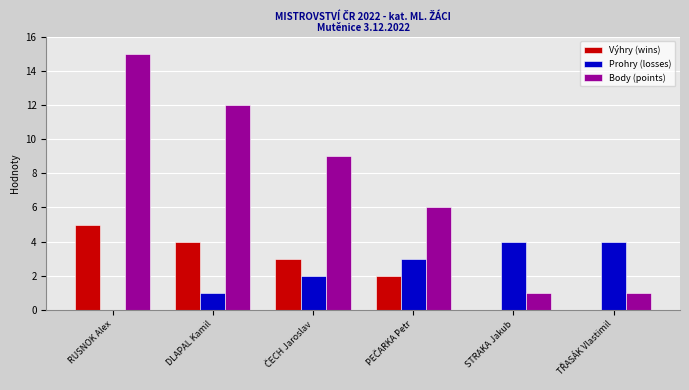

What is the maximum value for Prohry (losses)?

4